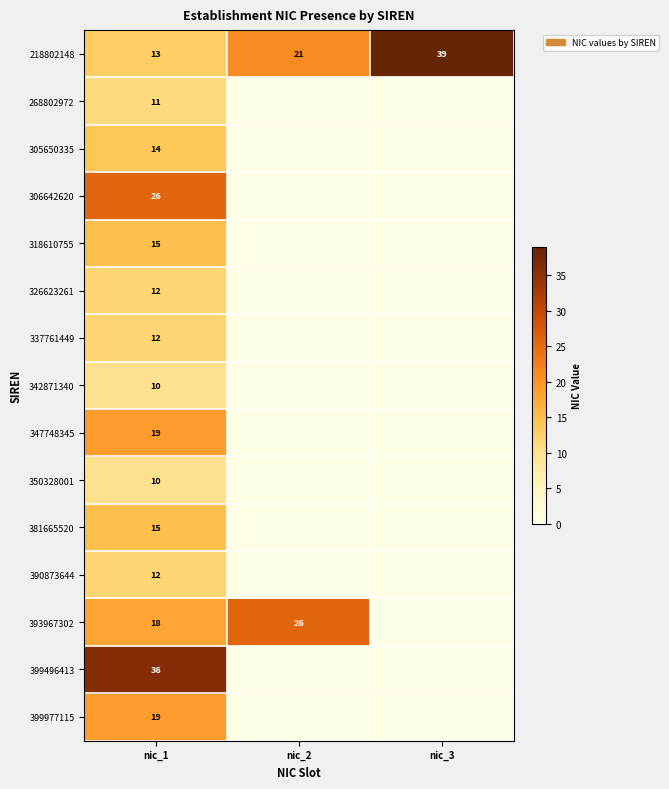

What is the difference between the highest and lowest values at nic_1?

26